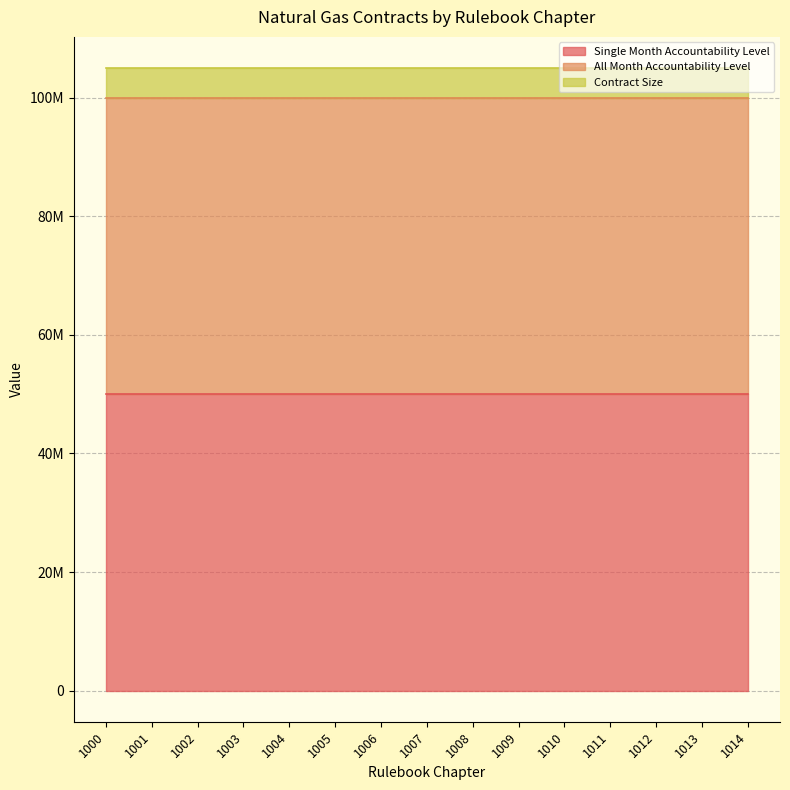

True or false: Single Month Accountability Level and Contract Size cross at least once.

False